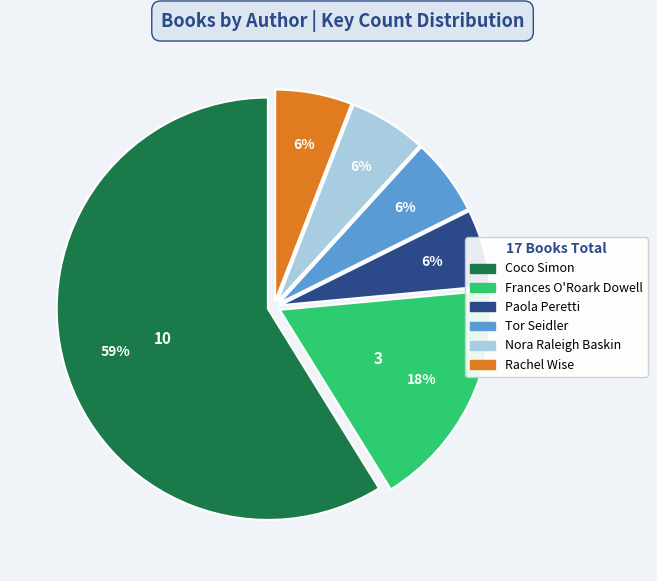

Which slice represents more than half of the pie?

Coco Simon